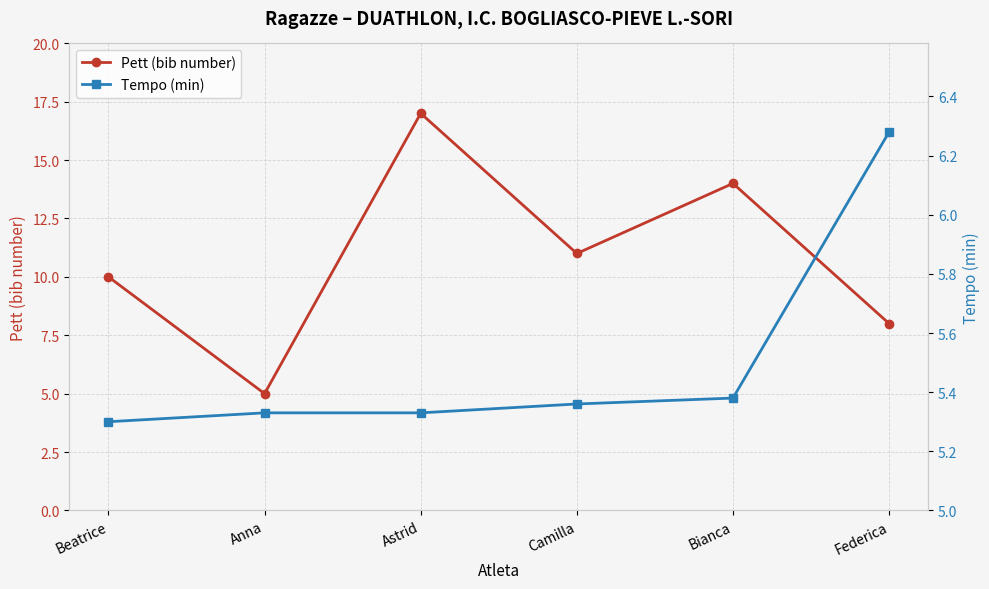

What is the value of the Pett (bib number) point at the 6th from the left?

8